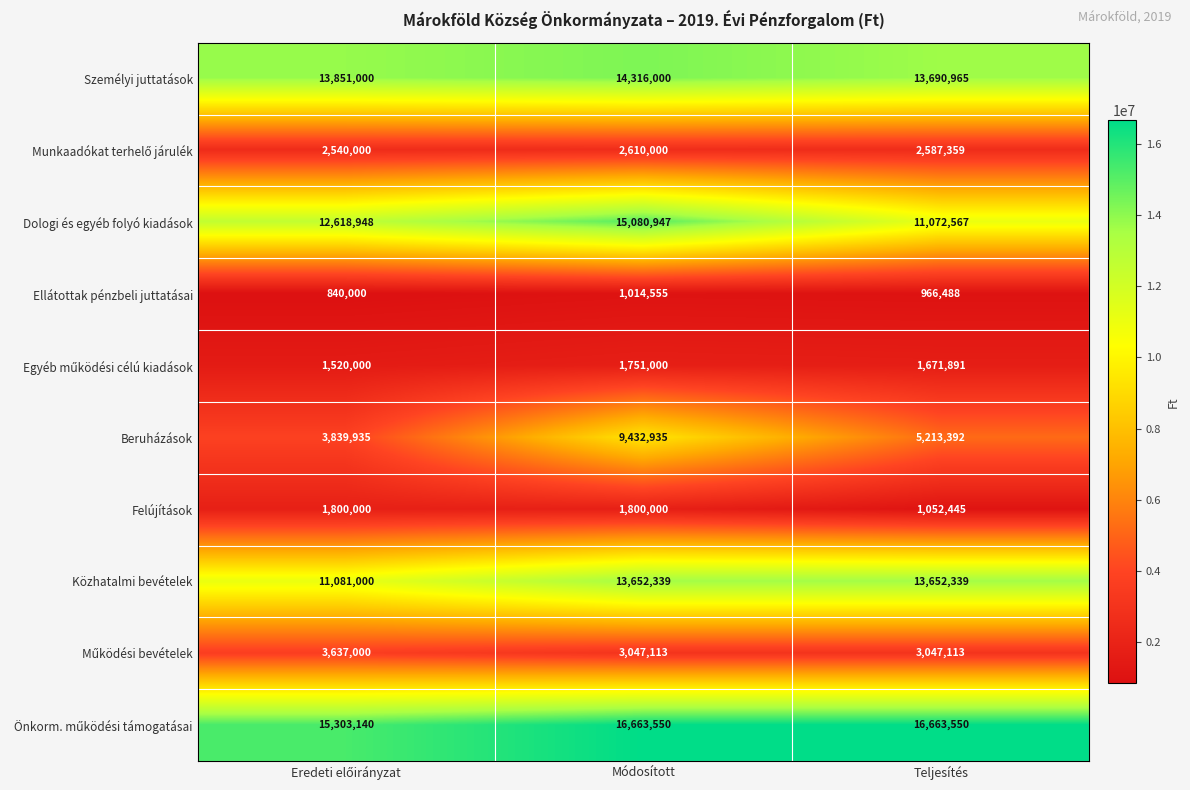

What is the maximum value shown in the chart?

16663550